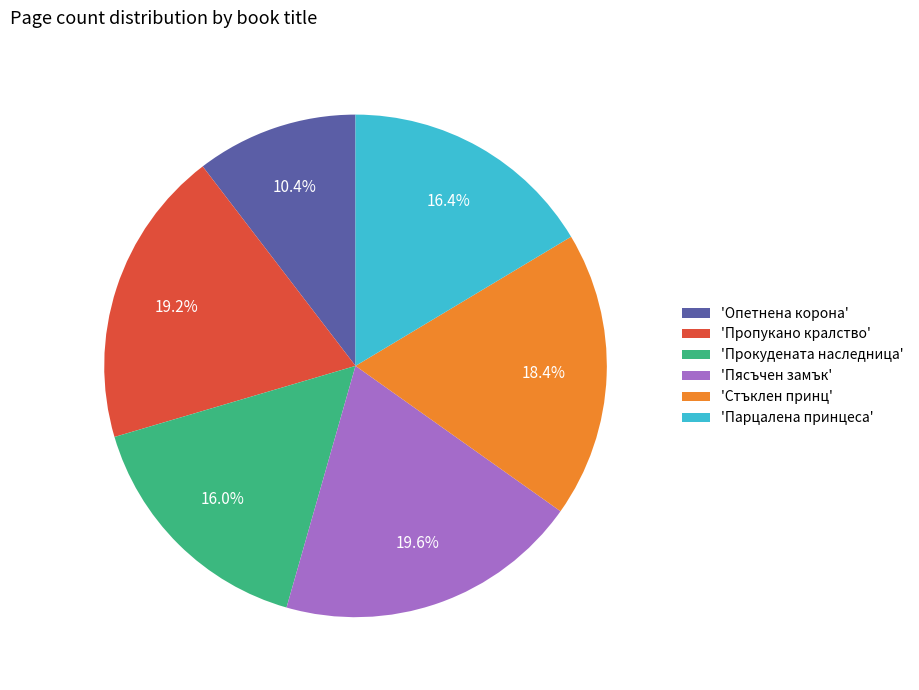

What is the ratio of the value at 'Пясъчен замък' to the value at 'Стъклен принц'?

1.1